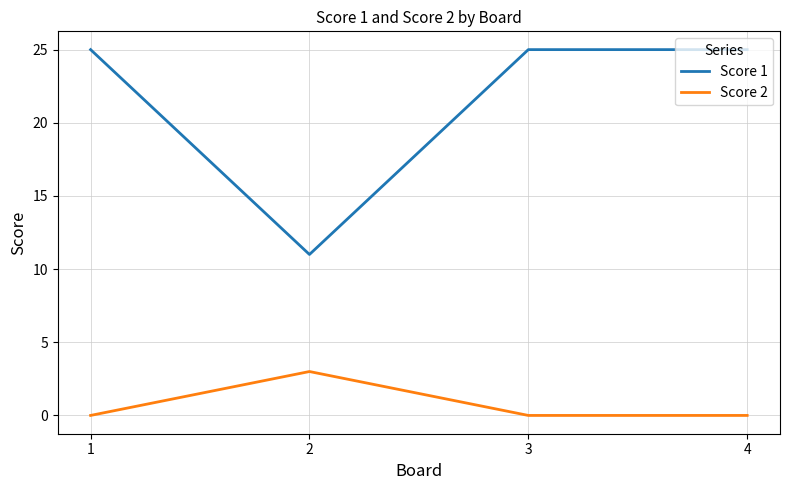

The value of Score 2 at 4 is 2. True or false?

False